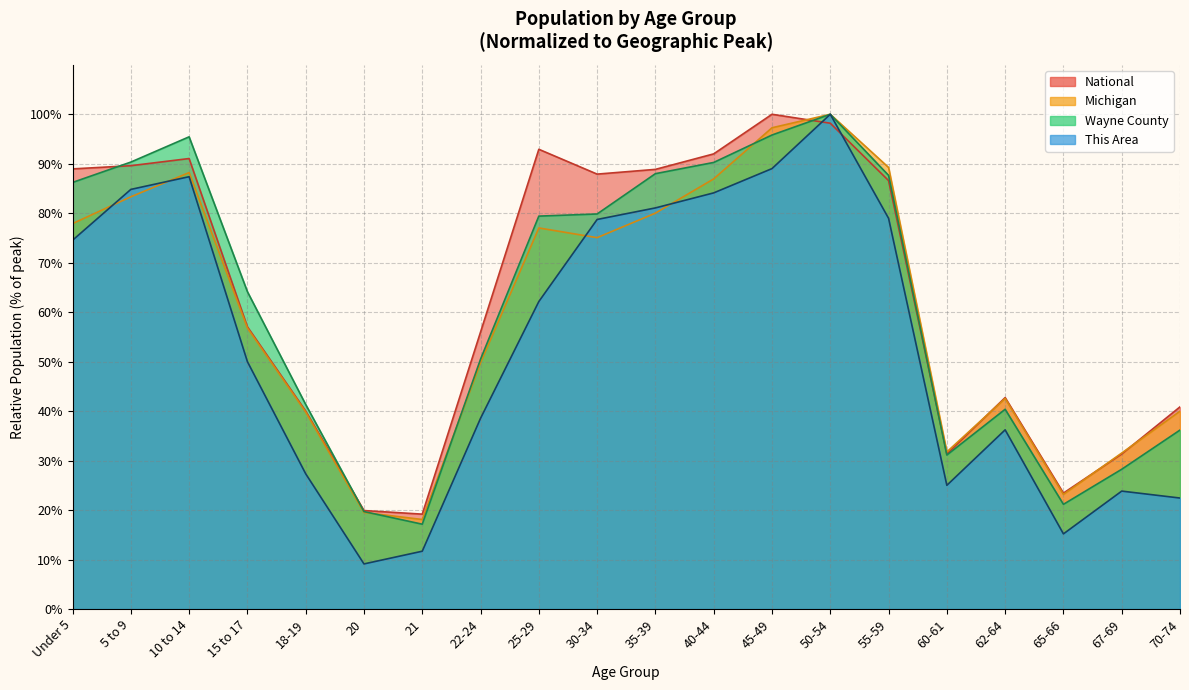

Does the chart display data point markers on the line(s)?

No